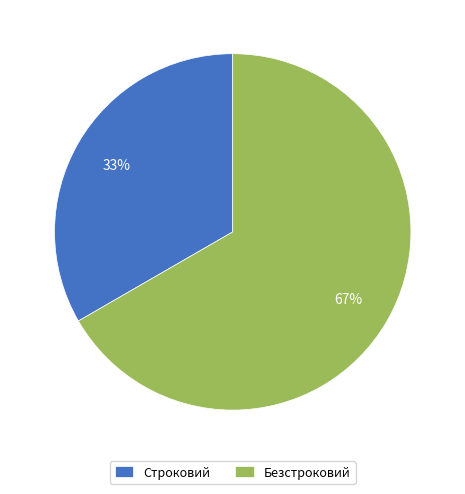

True or false: Безстроковий accounts for 67% of the total.

True